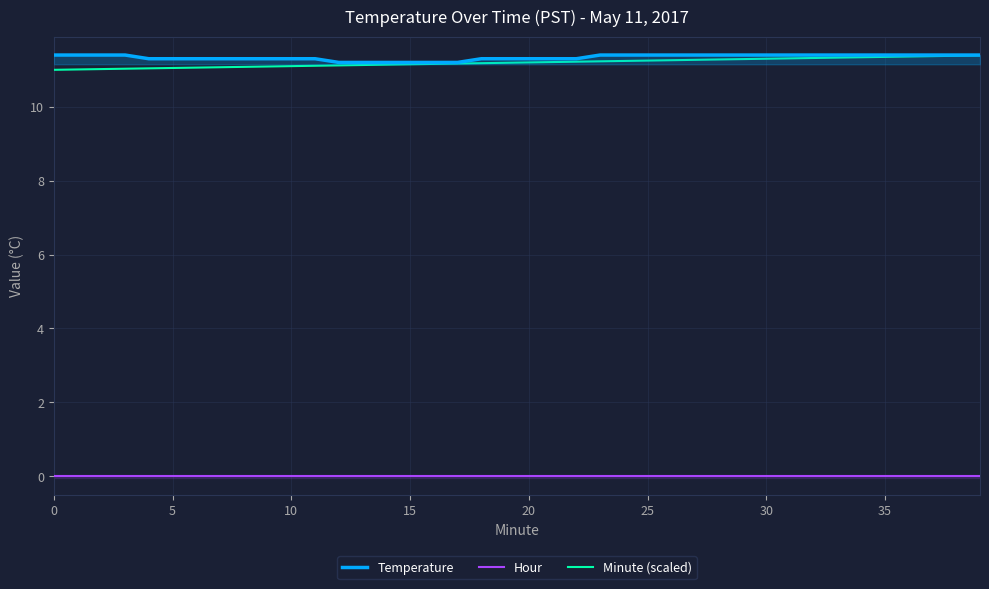

What is the minimum value for Temperature?

11.2